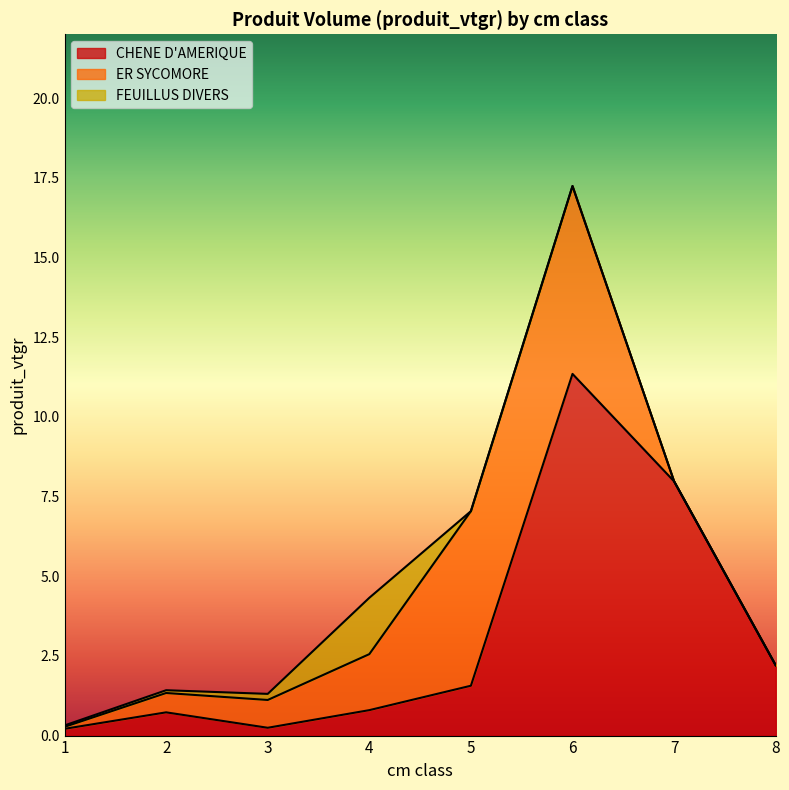

True or false: ER SYCOMORE and CHENE D'AMERIQUE intersect in this chart.

True